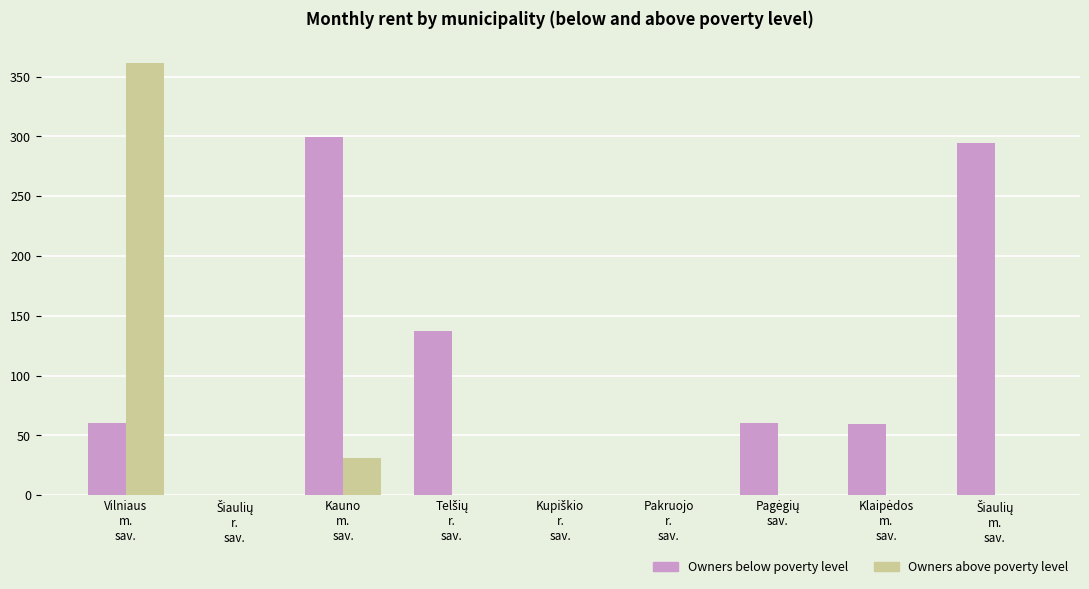

Which series has the largest total across all categories?

Owners below poverty level